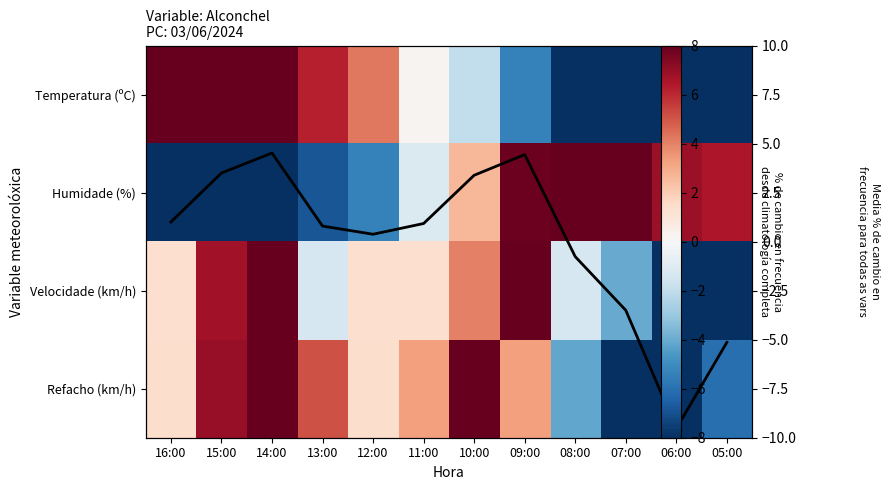

At 06:00, list the series in order from smallest to largest.

Refacho (km/h), Velocidade (km/h), Media, Temperatura (ºC), Humidade (%)